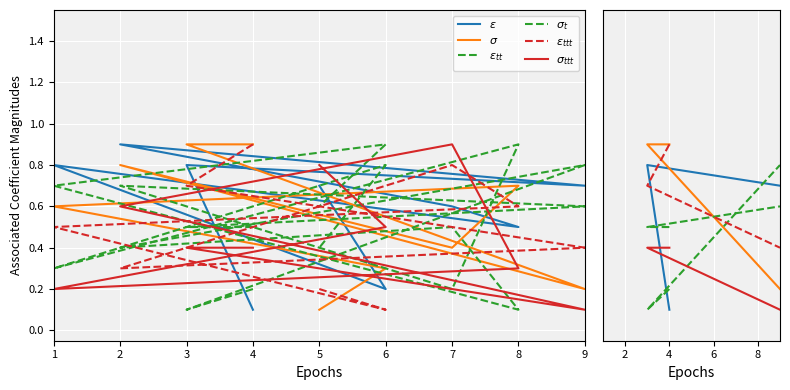

What is the sum of the $\sigma_{ttt}$ values at 1 and 3?

0.5